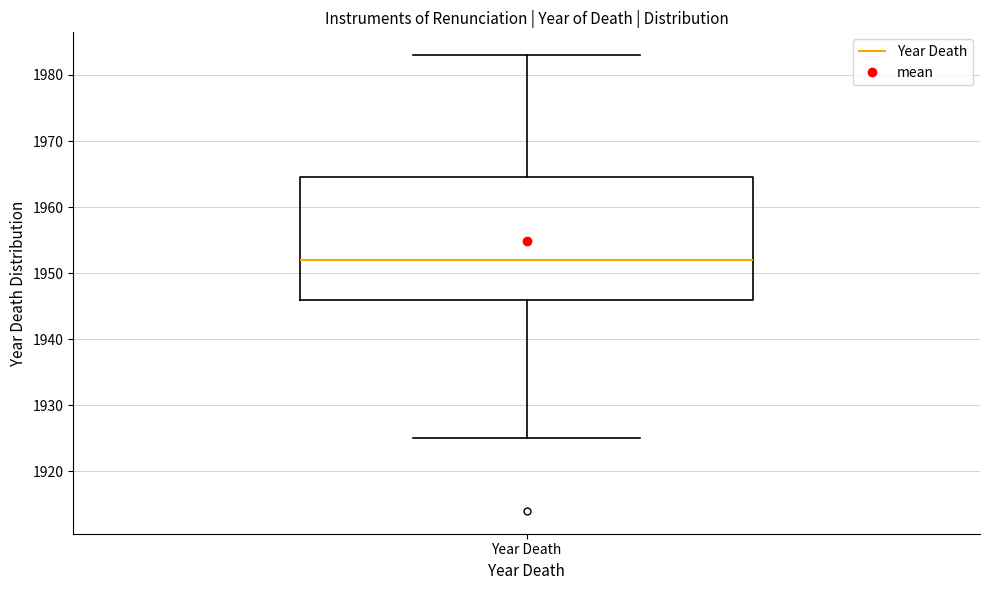

Read this box plot against the y-axis: the position of the median line, the range covered by the box, and the ends of both whiskers. The values are not printed on the chart, so give them approximately, as read against the axis.

median 1952, box 1946 to 1965, whiskers 1925 to 1983